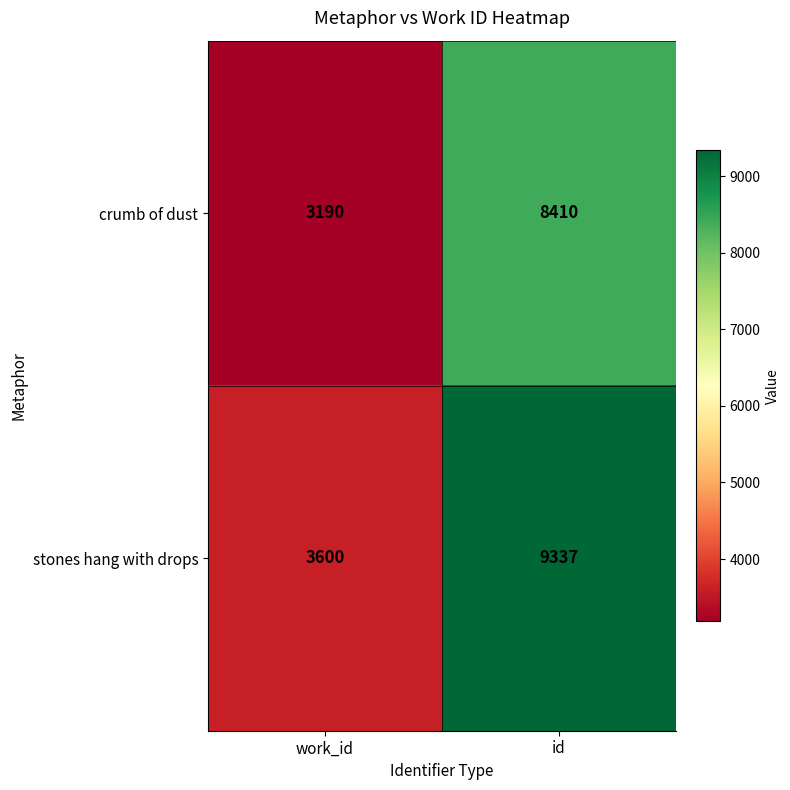

Rank the series by their average value, from lowest to highest.

crumb of dust, stones hang with drops